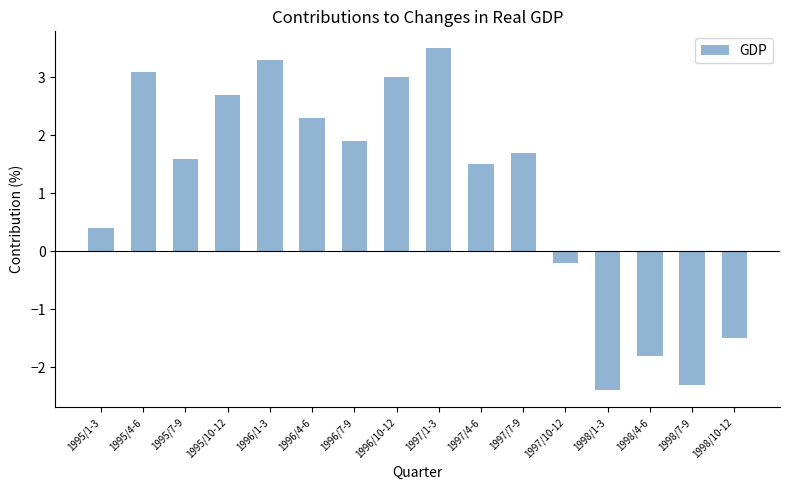

The value at 1997/1-3 is 3.5. True or false?

True